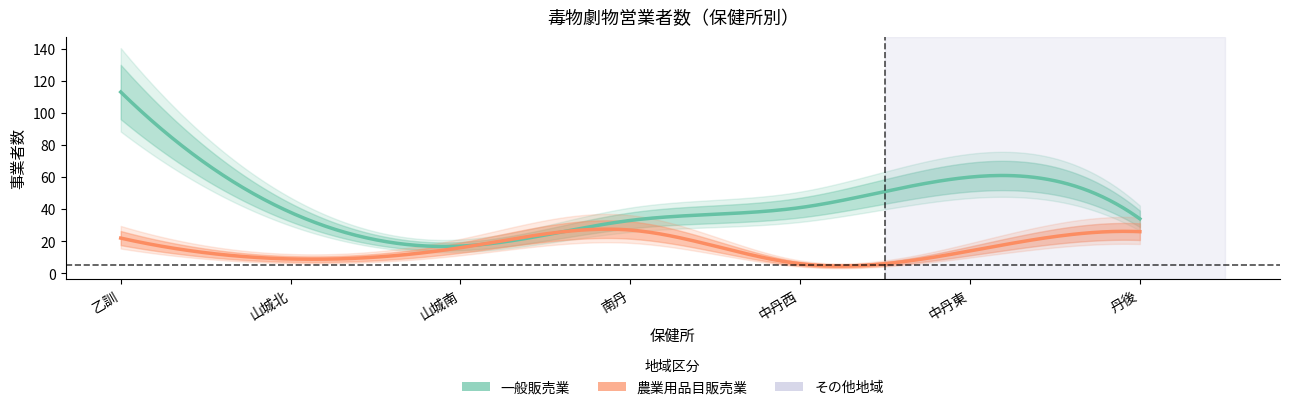

What is the sum of all 一般販売業 values?

336